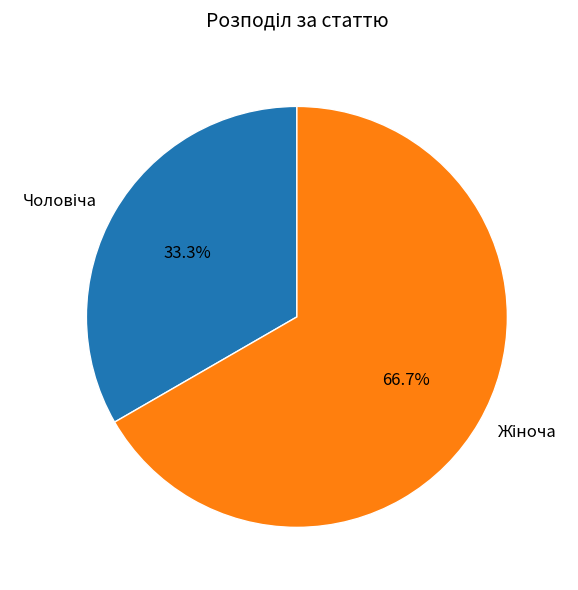

Does any single category account for the majority?

Yes